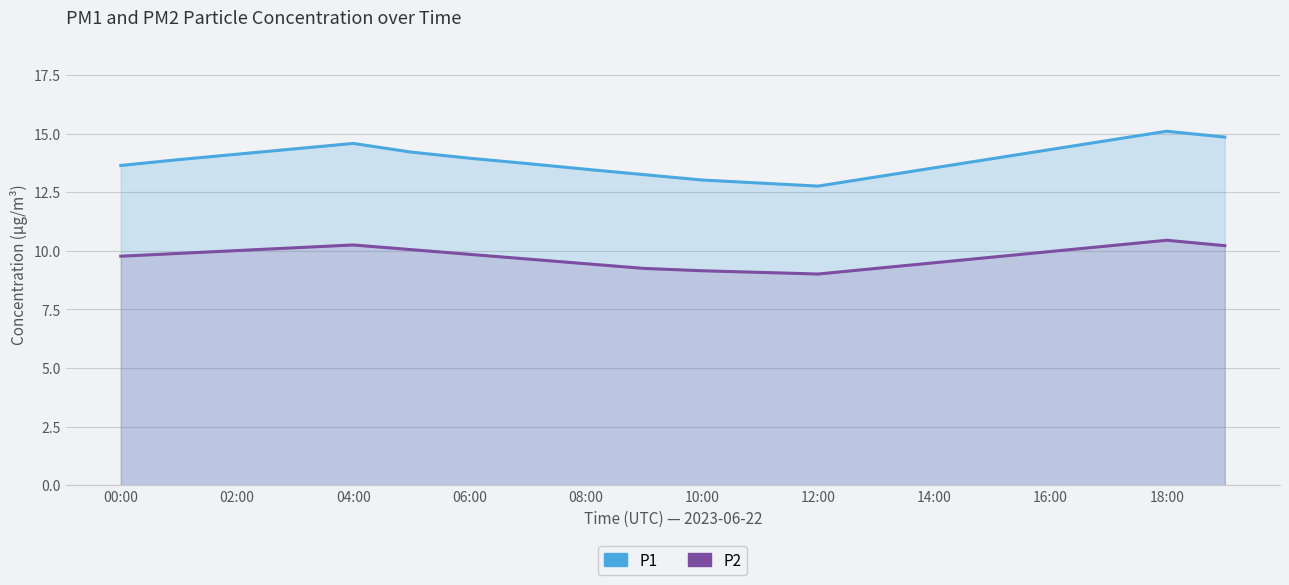

What position from the left is 02:00?

3